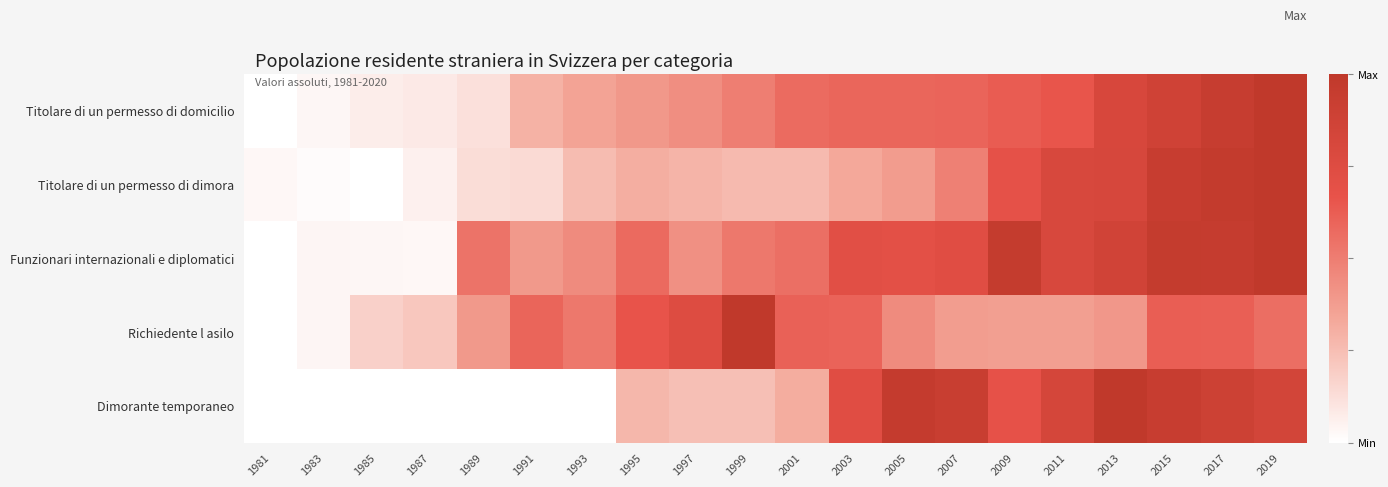

Reading left to right, list all the values displayed in this chart.

Titolare di un permesso di domicilio: 1981=0.0	1983=0.0	1985=0.1	1987=0.1	1989=0.1	1991=0.3	1993=0.4	1995=0.4	1997=0.4	1999=0.5	2001=0.6	2003=0.6	2005=0.6	2007=0.6	2009=0.6	2011=0.7	2013=0.8	2015=0.9	2017=0.9	2019=1.0
Titolare di un permesso di dimora: 1981=0.0	1983=0.0	1985=0.0	1987=0.1	1989=0.1	1991=0.1	1993=0.3	1995=0.3	1997=0.3	1999=0.3	2001=0.3	2003=0.3	2005=0.4	2007=0.5	2009=0.7	2011=0.8	2013=0.8	2015=0.9	2017=1.0	2019=1.0
Funzionari internazionali e diplomatici: 1981=0.0	1983=0.0	1985=0.0	1987=0.0	1989=0.5	1991=0.4	1993=0.4	1995=0.6	1997=0.4	1999=0.5	2001=0.6	2003=0.7	2005=0.7	2007=0.7	2009=1.0	2011=0.8	2013=0.9	2015=1.0	2017=1.0	2019=1.0
Richiedente l asilo: 1981=0.0	1983=0.0	1985=0.2	1987=0.2	1989=0.4	1991=0.6	1993=0.5	1995=0.7	1997=0.8	1999=1.0	2001=0.6	2003=0.6	2005=0.4	2007=0.4	2009=0.4	2011=0.4	2013=0.4	2015=0.6	2017=0.6	2019=0.6
Dimorante temporaneo: 1981=0.0	1983=0.0	1985=0.0	1987=0.0	1989=0.0	1991=0.0	1993=0.0	1995=0.3	1997=0.2	1999=0.2	2001=0.3	2003=0.7	2005=1.0	2007=0.9	2009=0.7	2011=0.8	2013=1.0	2015=0.9	2017=0.9	2019=0.8